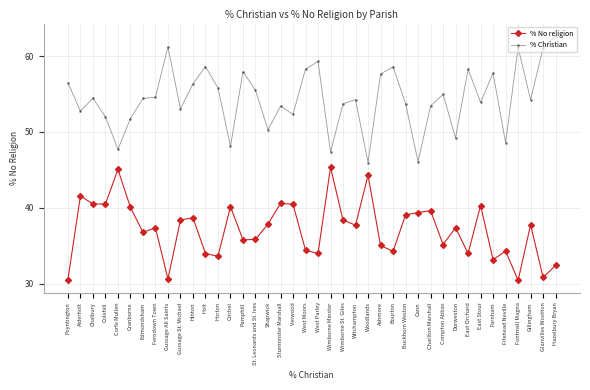

Where is the first local minimum for % Christian?

Alderholt